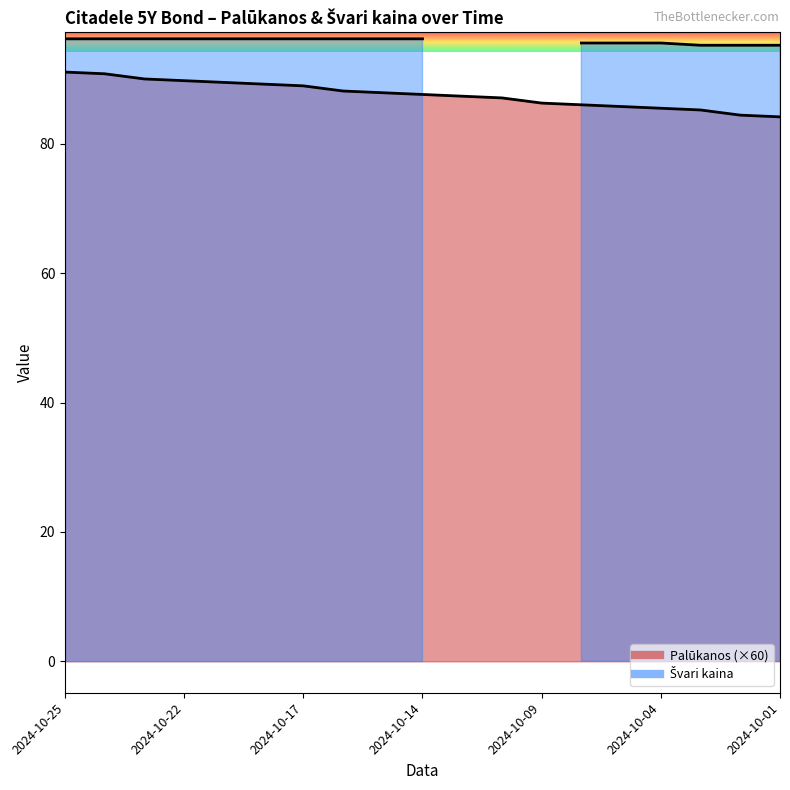

What is the change in value from 2024-10-17 to 2024-10-16?

-0.8